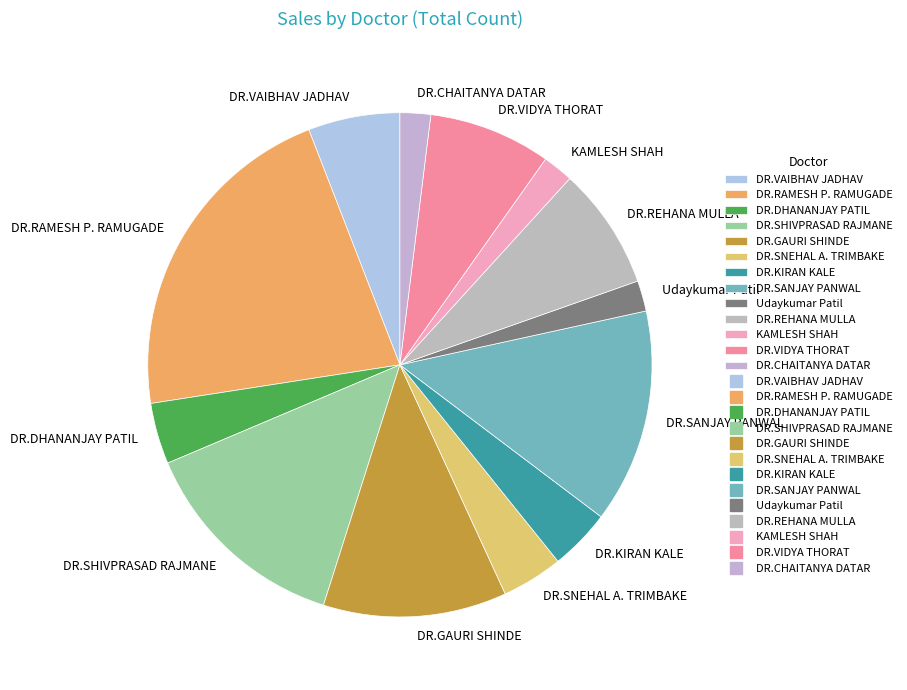

Do DR.DHANANJAY PATIL and DR.SNEHAL A. TRIMBAKE together represent more than half of the pie?

No